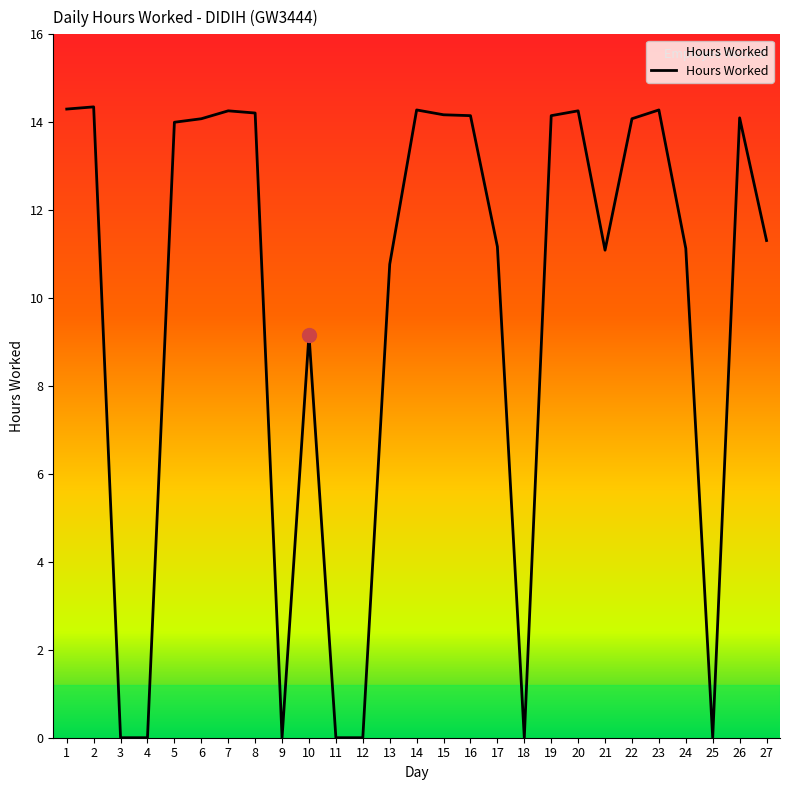

Where is the data nearest to the value 7?

10